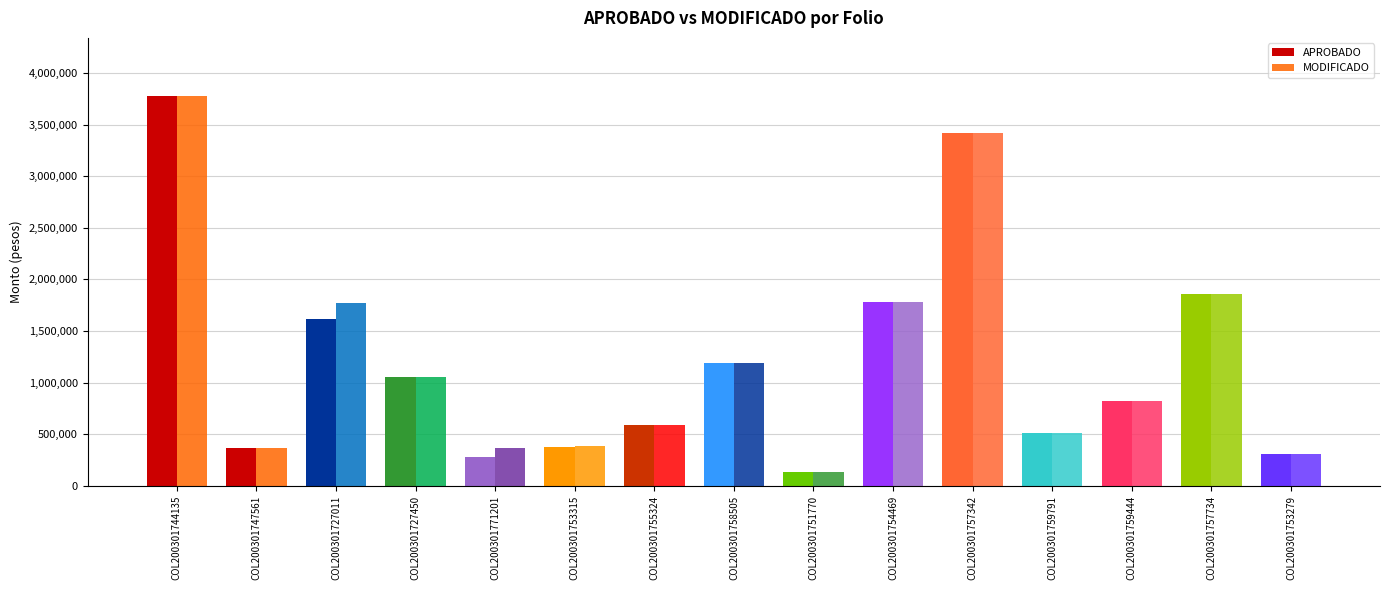

Reading left to right, what are all the values shown in this chart?

APROBADO: COL200301744135=3774318.6	COL200301747561=362802.2	COL200301727011=1614245.5	COL200301727450=1055121.3	COL200301771201=275662.8	COL200301753315=373958.2	COL200301755324=593748.9	COL200301758505=1189475.0	COL200301751770=130800.5	COL200301754469=1777935.8	COL200301757342=3418374.6	COL200301759791=508972.9	COL200301759444=817767.9	COL200301757734=1859058.8	COL200301753279=311995.2
MODIFICADO: COL200301744135=3774318.6	COL200301747561=362802.2	COL200301727011=1776255.3	COL200301727450=1055121.3	COL200301771201=370640.6	COL200301753315=389988.7	COL200301755324=593748.9	COL200301758505=1193776.3	COL200301751770=130800.5	COL200301754469=1777935.8	COL200301757342=3418374.6	COL200301759791=508972.9	COL200301759444=817767.9	COL200301757734=1859058.8	COL200301753279=311995.2